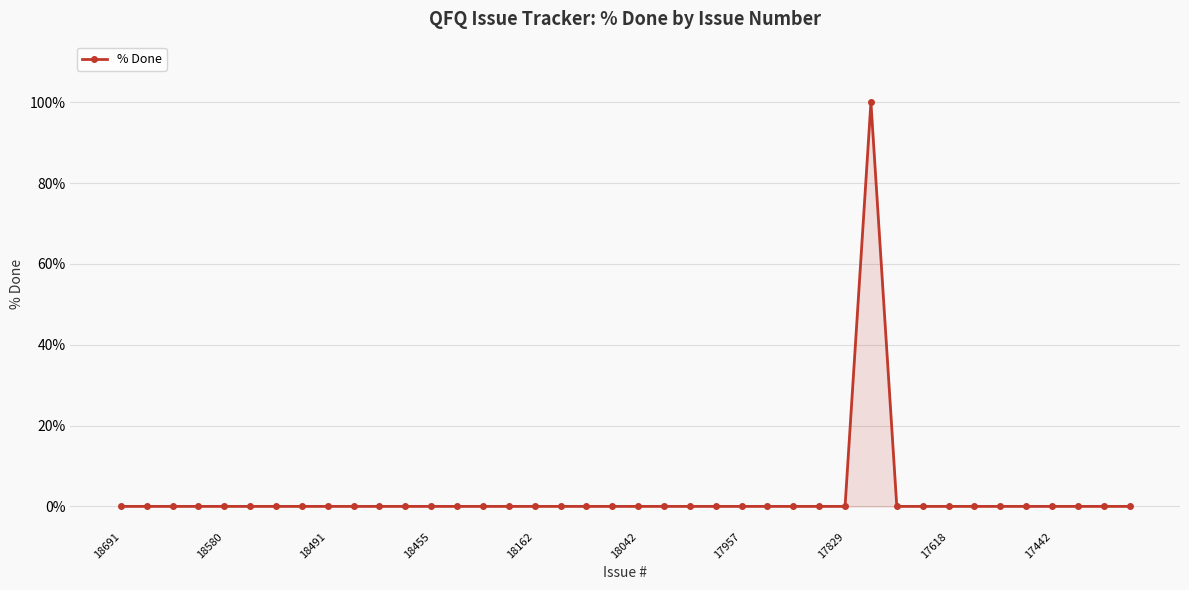

What is the sum of all values?

100